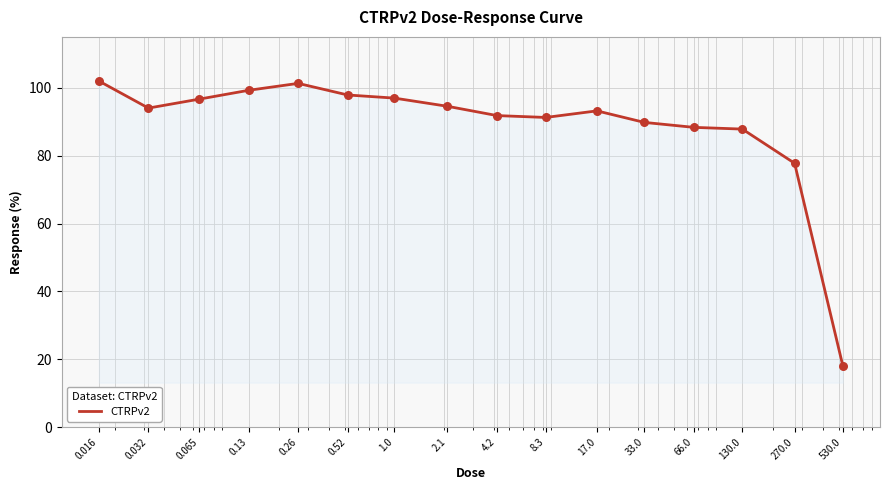

What is the smallest value displayed?

18.1